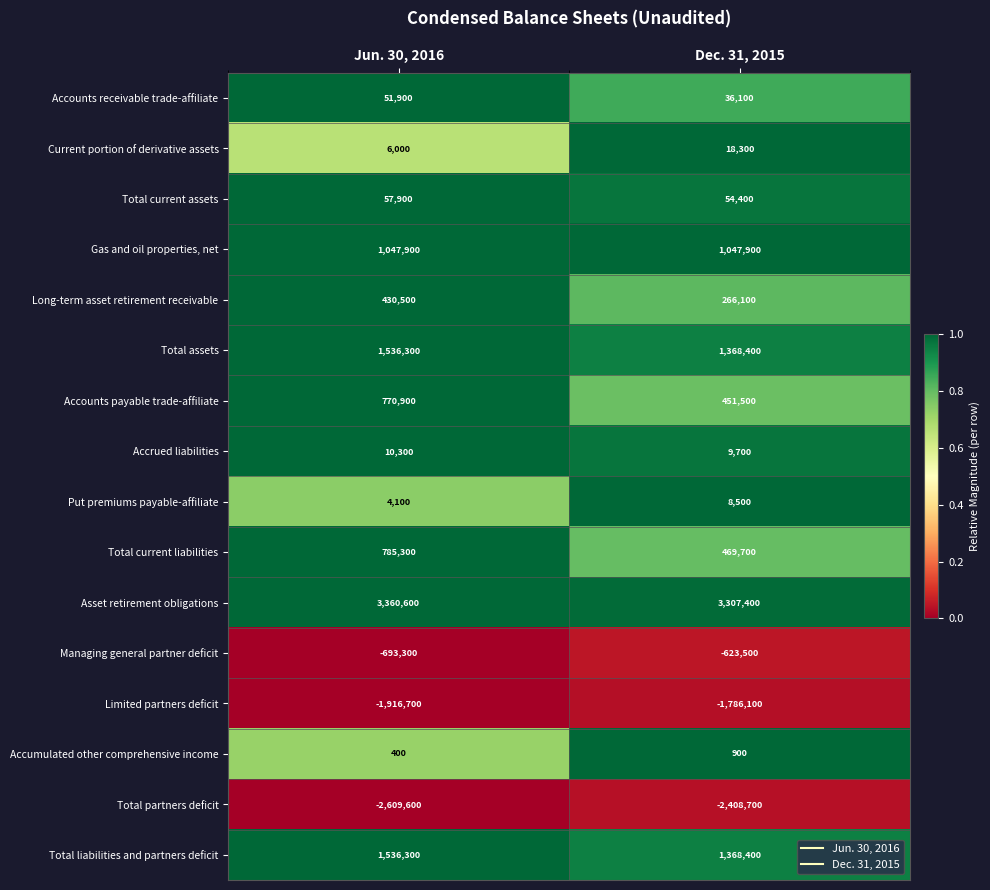

What is the difference between the maximum and minimum values in the Accounts payable trade-affiliate series?

319400